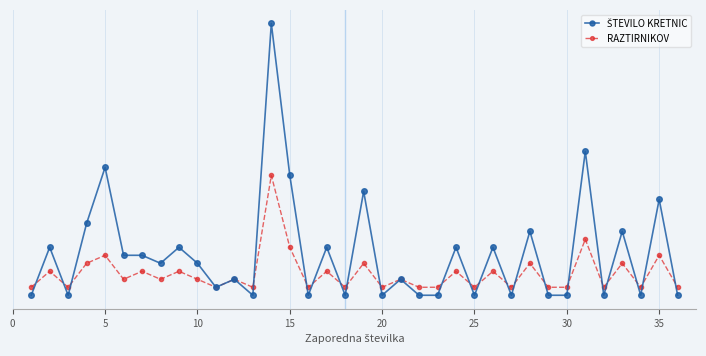

How many intersections are there between ŠTEVILO KRETNIC and RAZTIRNIKOV?

21